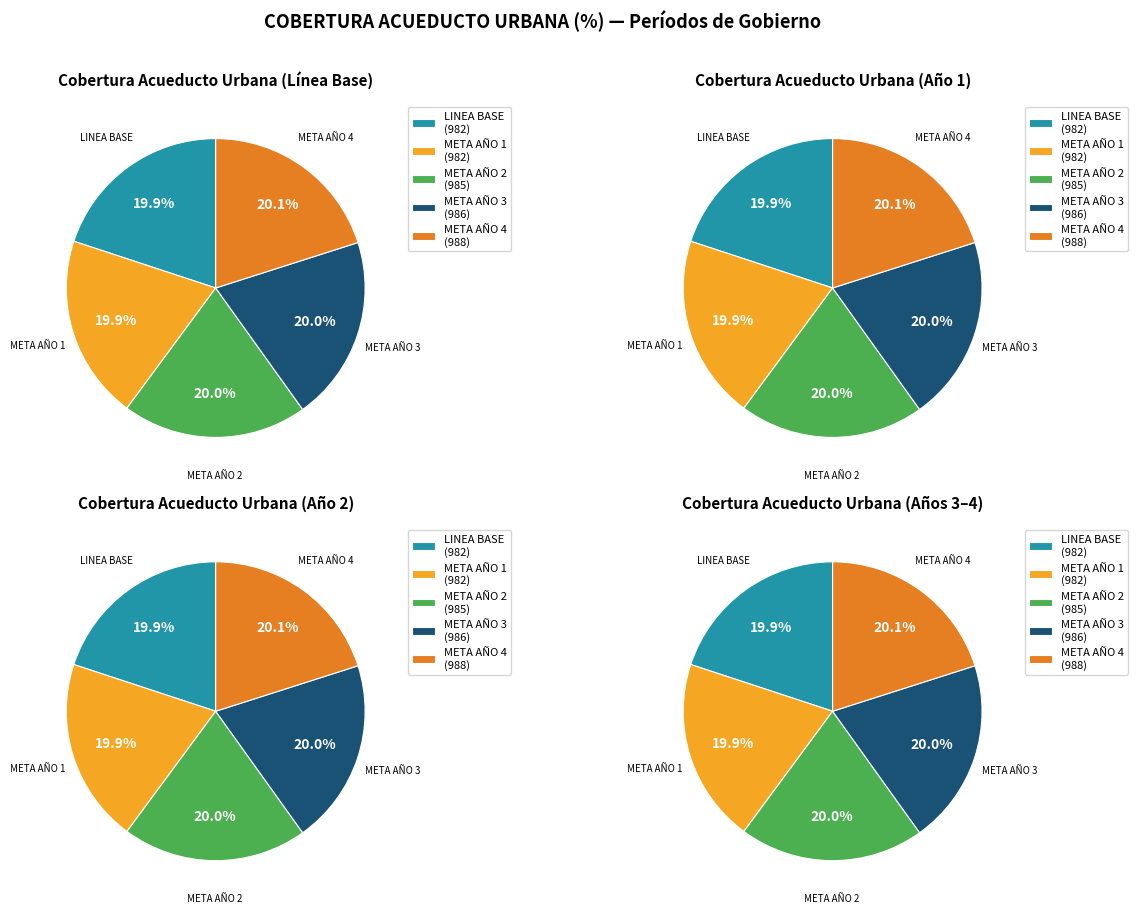

To the nearest percent, what percentage of the pie is META AÑO 4?

20%